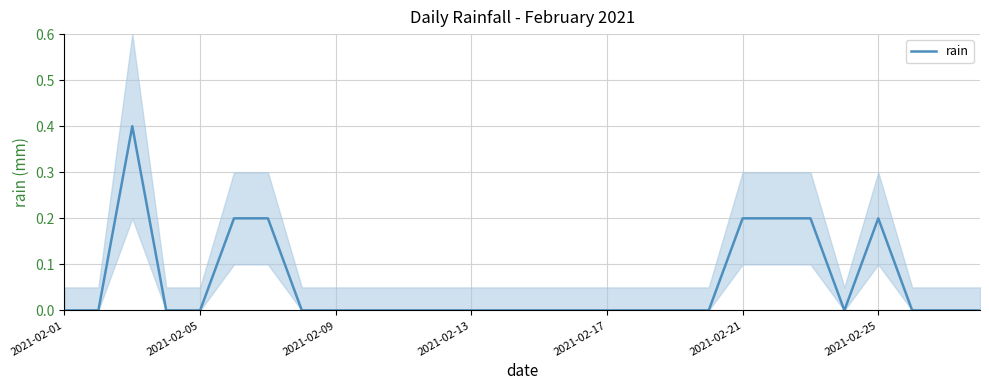

What is the maximum value for rain?

0.4